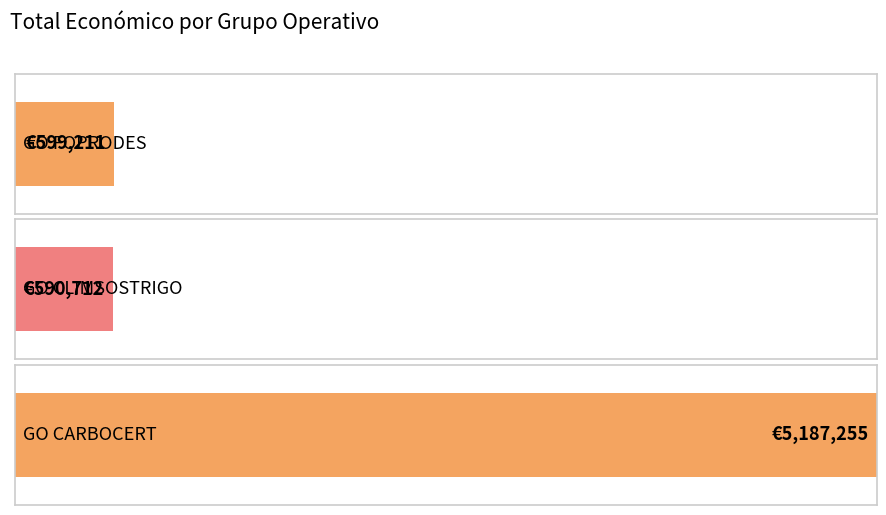

What is the smallest value displayed?

590712